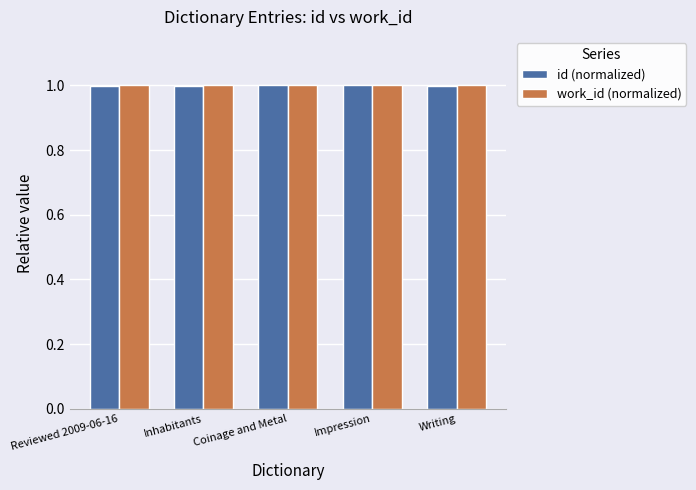

What is the sum of the id (normalized) values at Coinage and Metal and Reviewed 2009-06-16?

2.0